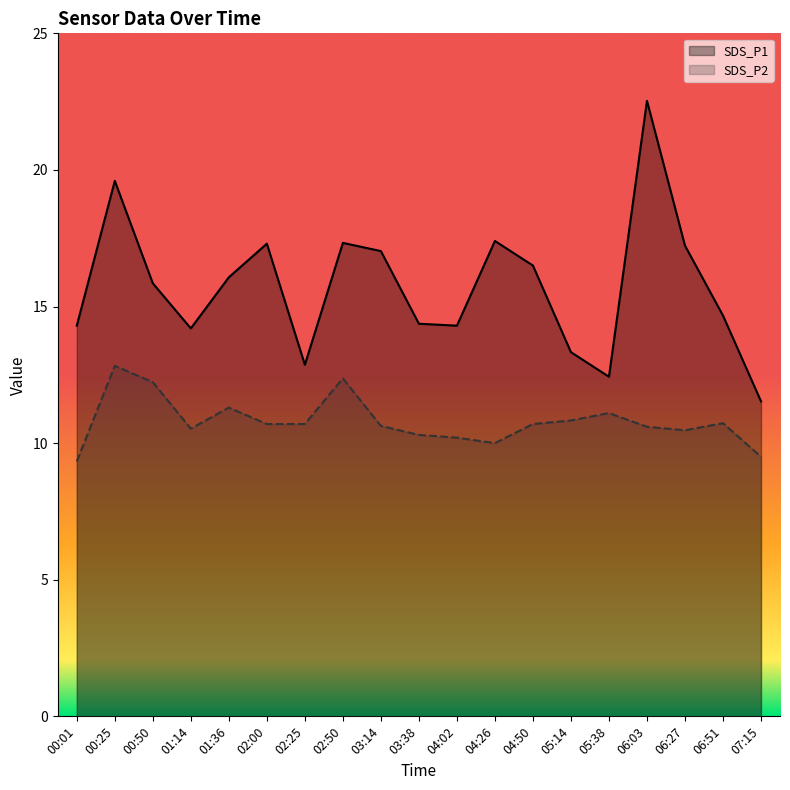

In SDS_P2, how many points are lower than both neighbors (excluding endpoints)?

3